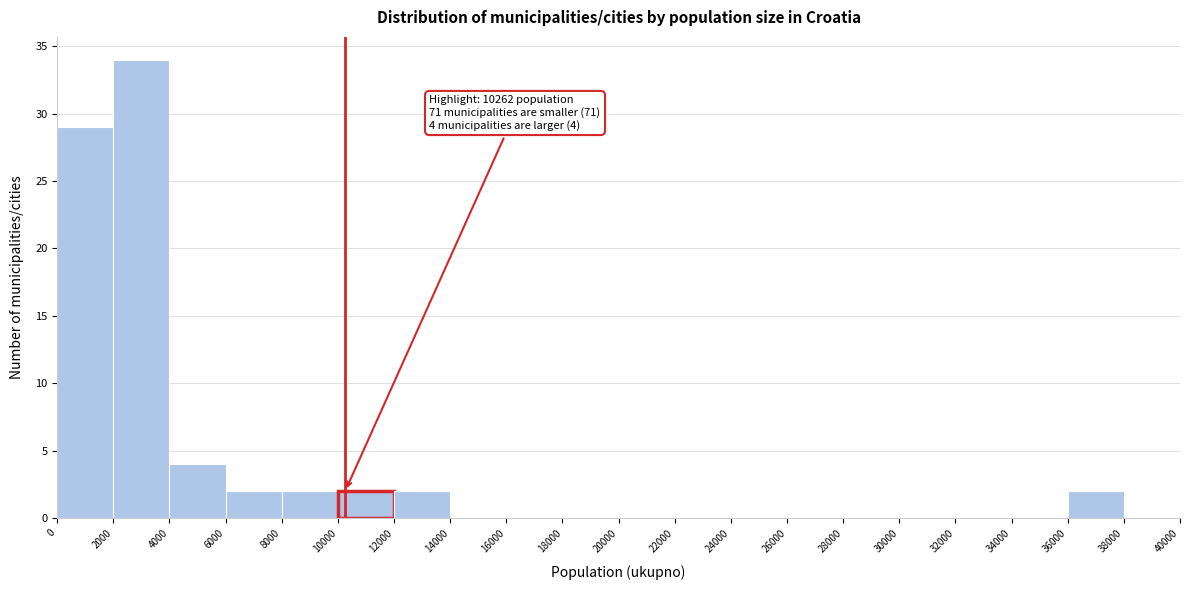

Over which range of the x-axis is the bar tallest?

2000 to 4000